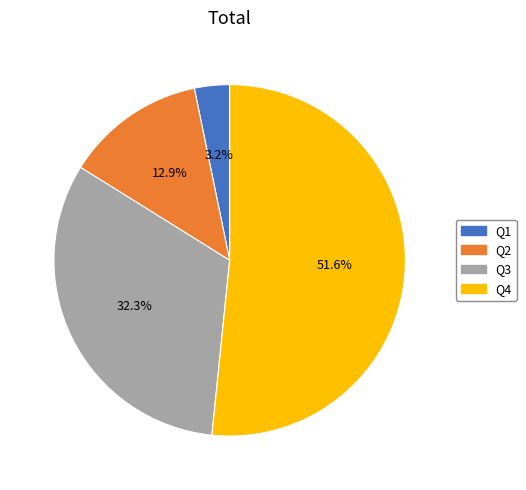

Between Q1 and Q4, which is larger?

Q4